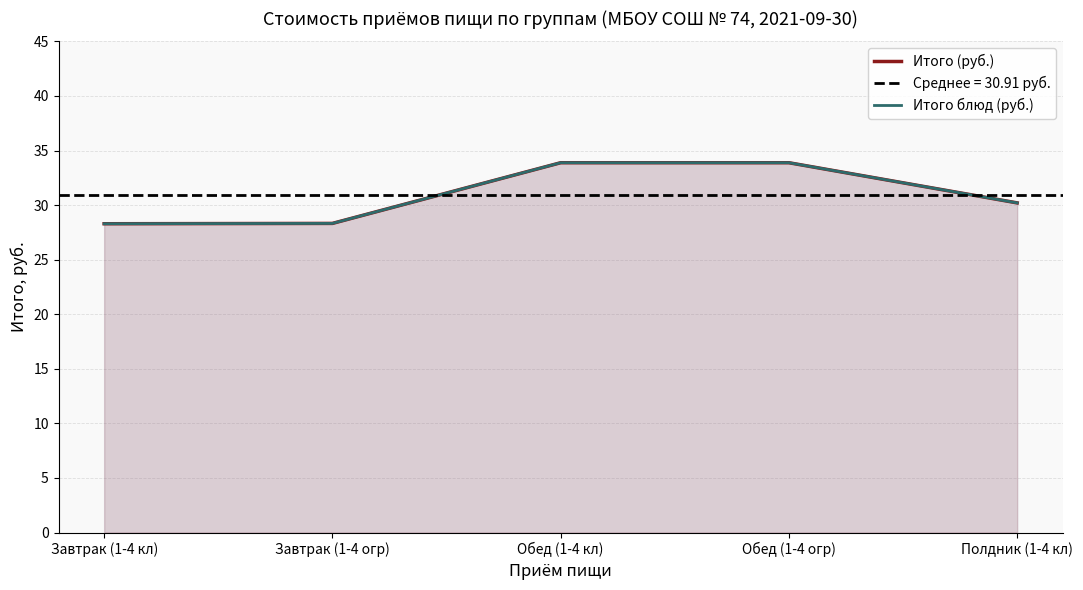

True or false: Итого блюд (руб.) and Итого (руб.) cross at least once.

False